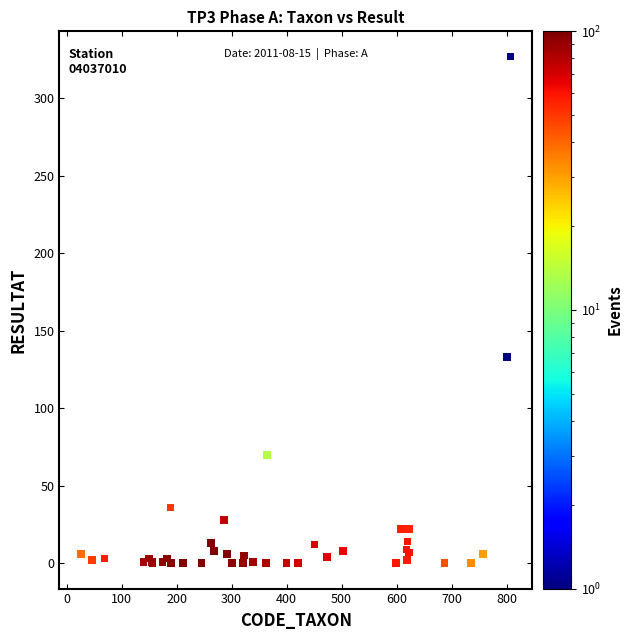

What Y value in the scatter plot is closest to 163?

133